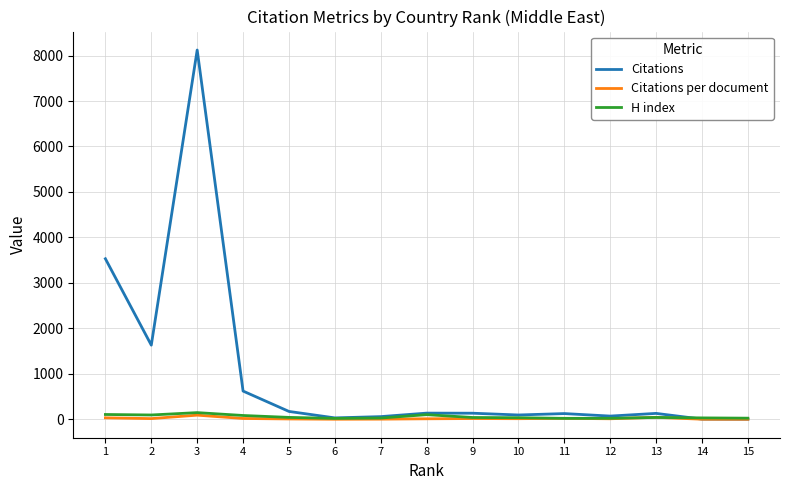

What is the difference between the second highest and minimum values in the Citations per document series?

42.3